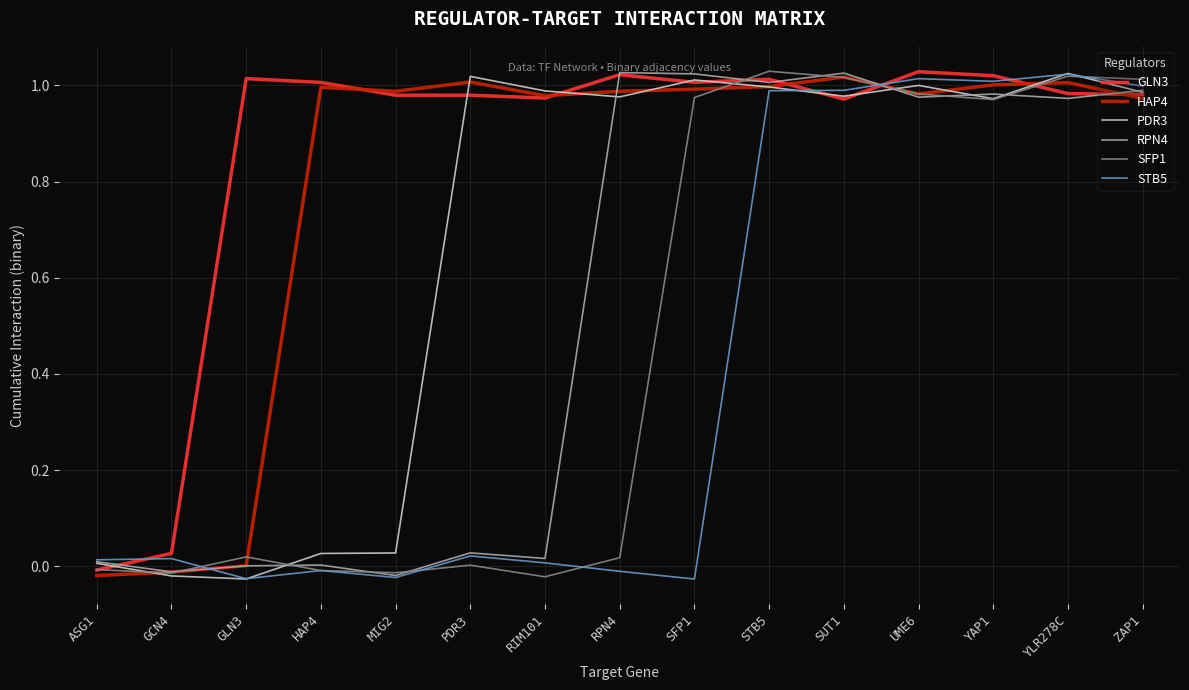

What position from the left is UME6?

12